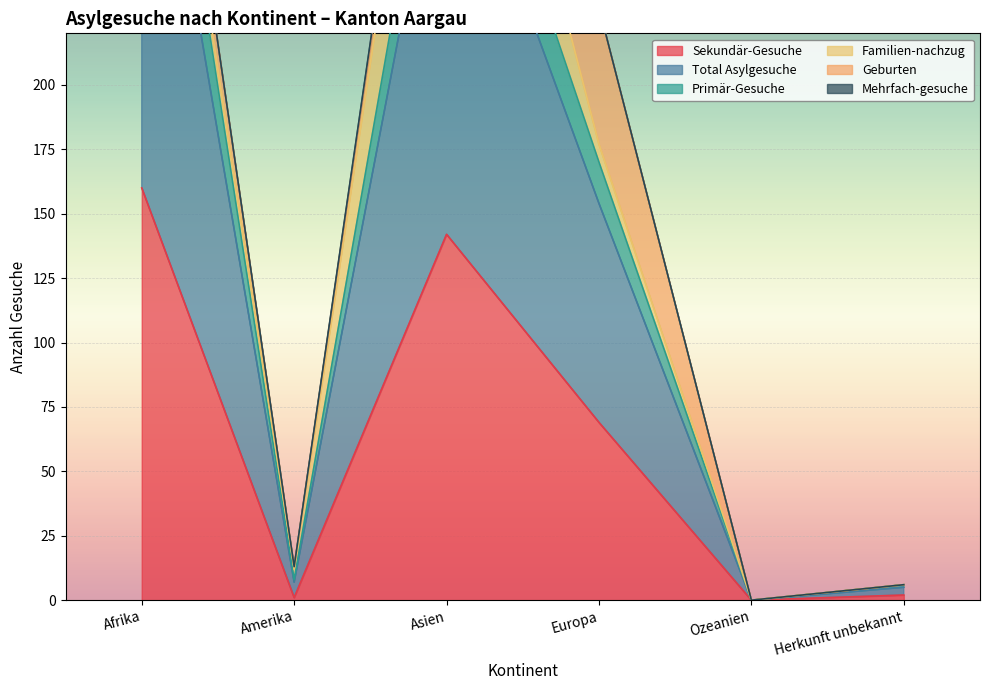

List the labels in order of Primär-Gesuche value, smallest first.

Ozeanien, Herkunft unbekannt, Amerika, Europa, Asien, Afrika